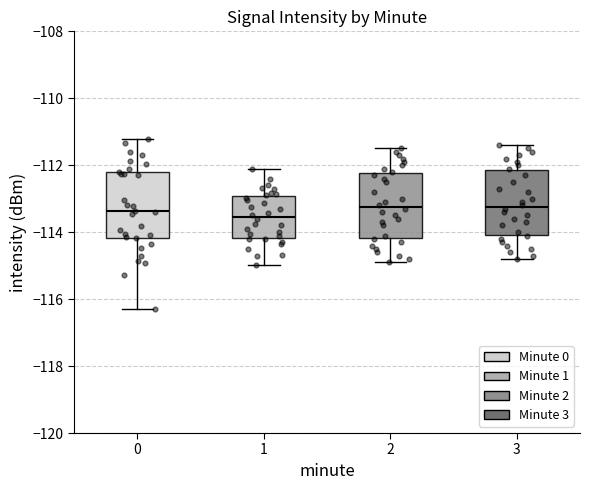

Where does the upper whisker of the box at x = 2 end on the y-axis? The values are not printed on the chart, so give them approximately, as read against the axis.

-111.4